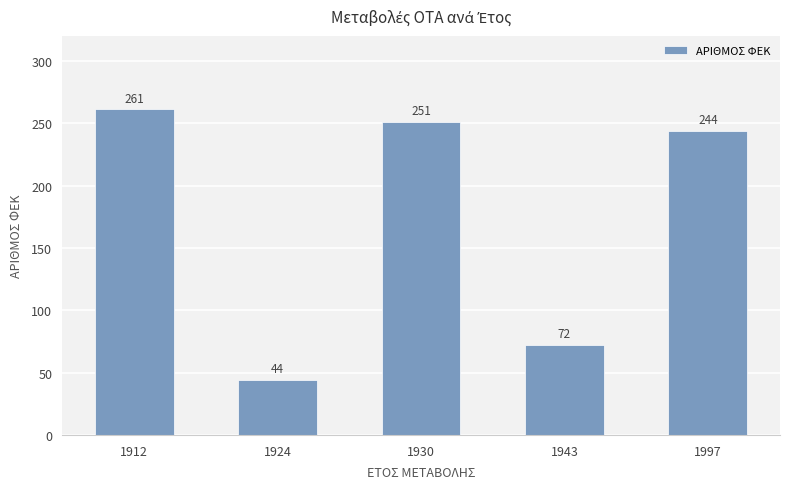

Approximately how many times larger is the value at 1924 compared to 1943?

0.6